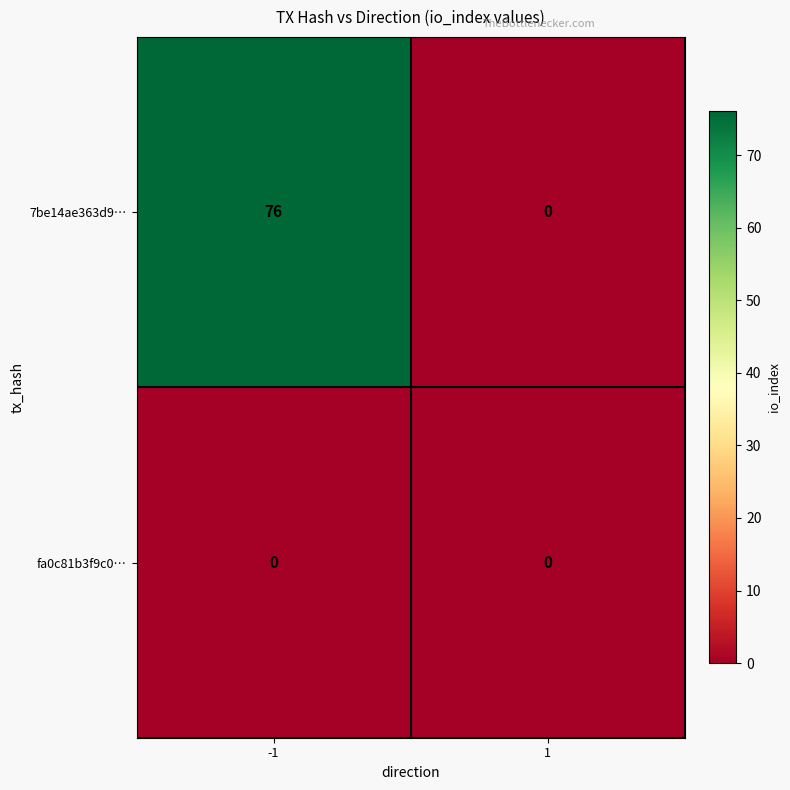

True or false: 7be14ae363d9… has a value of 0 at 1.

True